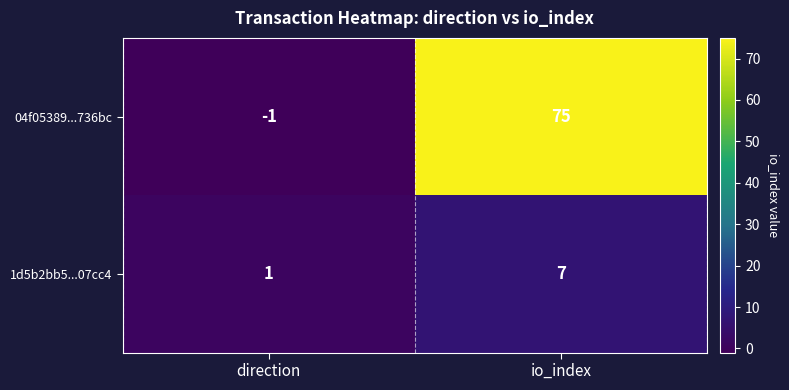

Reading left to right, transcribe all the data shown in this chart.

04f05389...736bc: direction=-1	io_index=75
1d5b2bb5...07cc4: direction=1	io_index=7